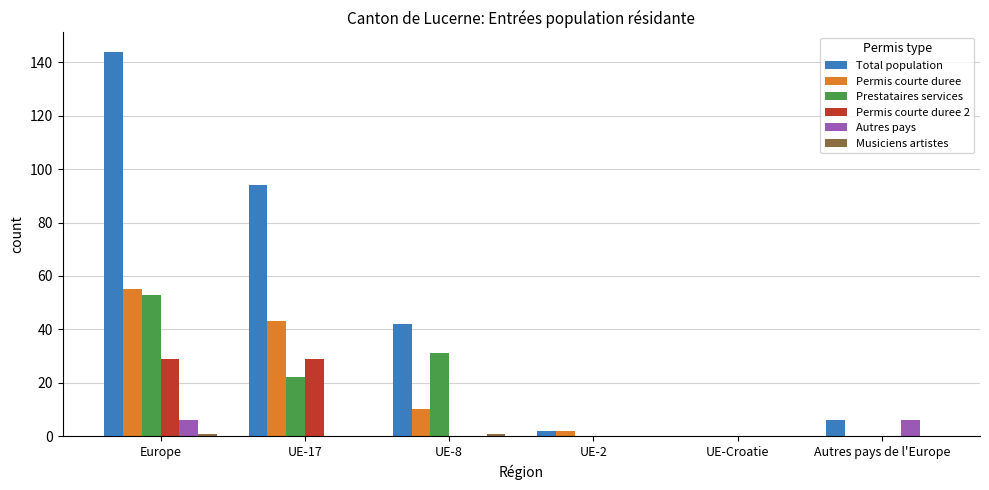

Which series has the largest range (max minus min)?

Total population